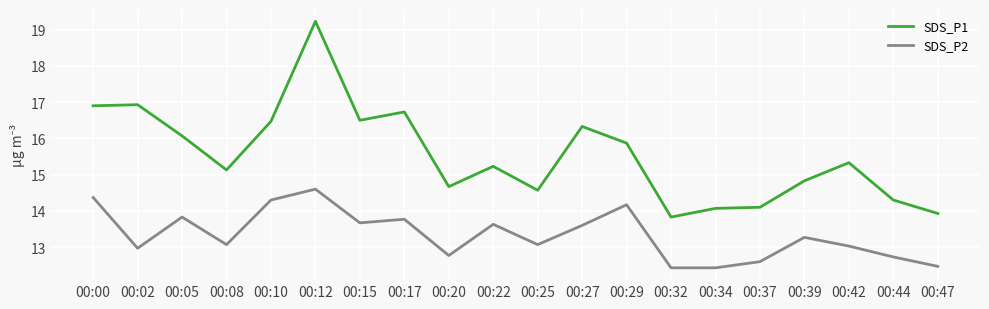

What is the difference between the highest and lowest values at 00:12?

4.6